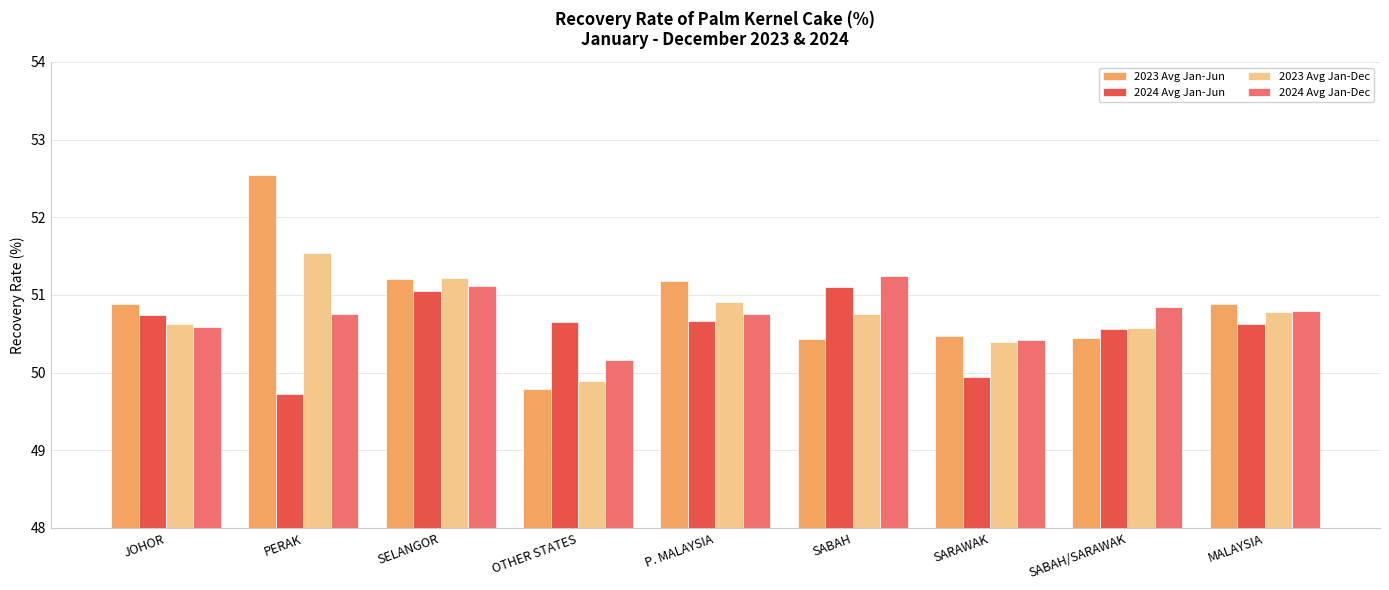

What position from the left is OTHER STATES?

4